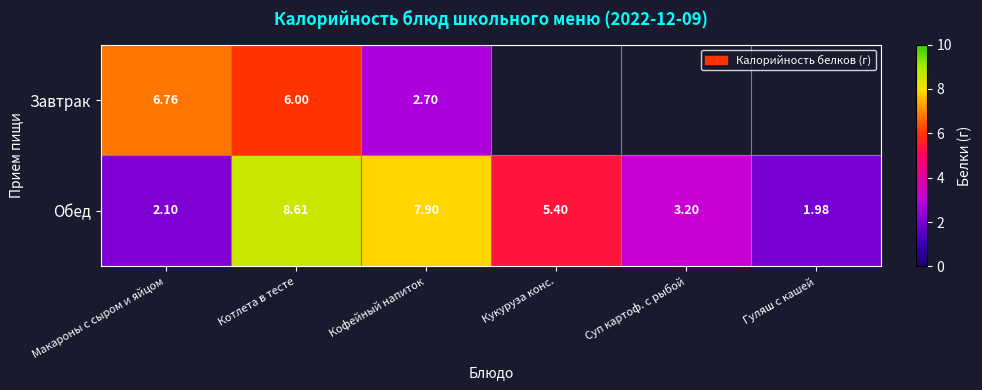

What is the difference between the highest and lowest values at Котлета в тесте?

2.6